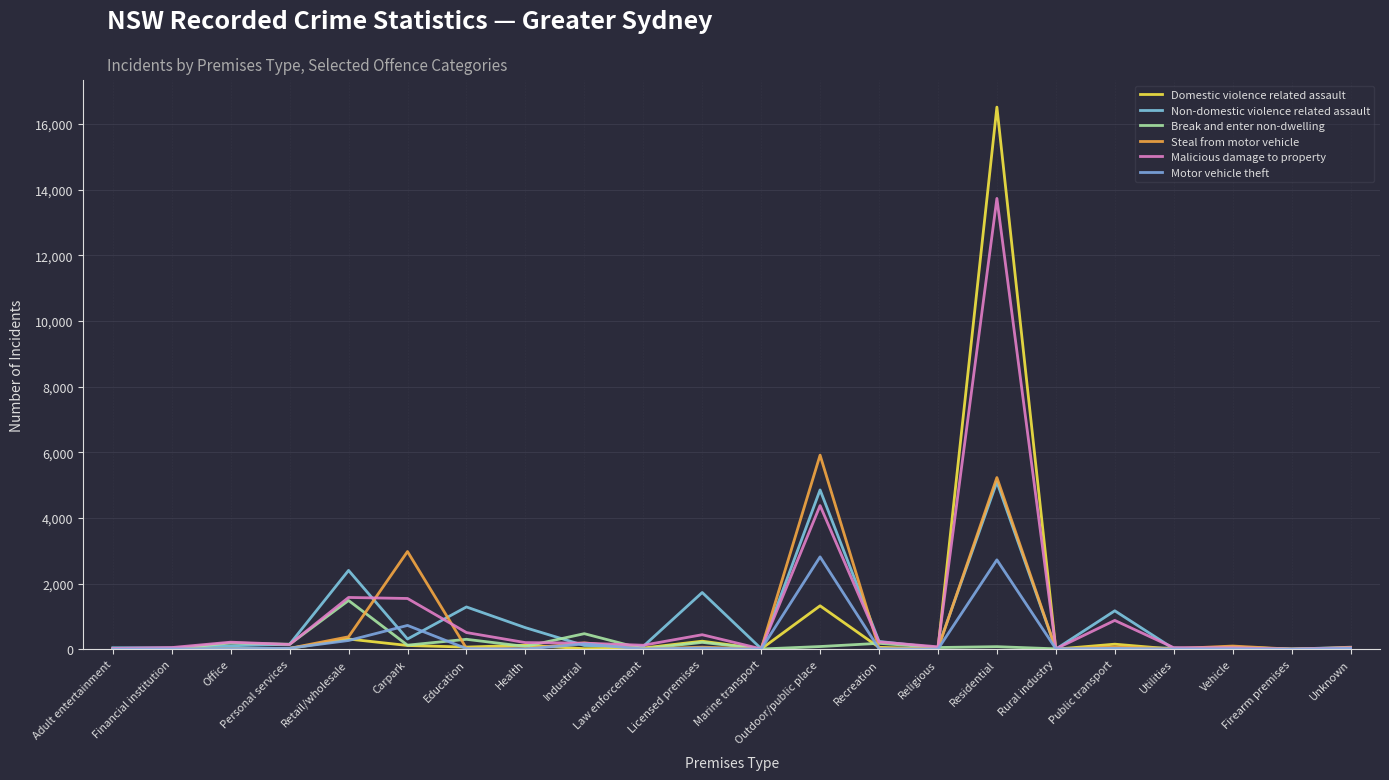

How many lines are shown in the chart?

6